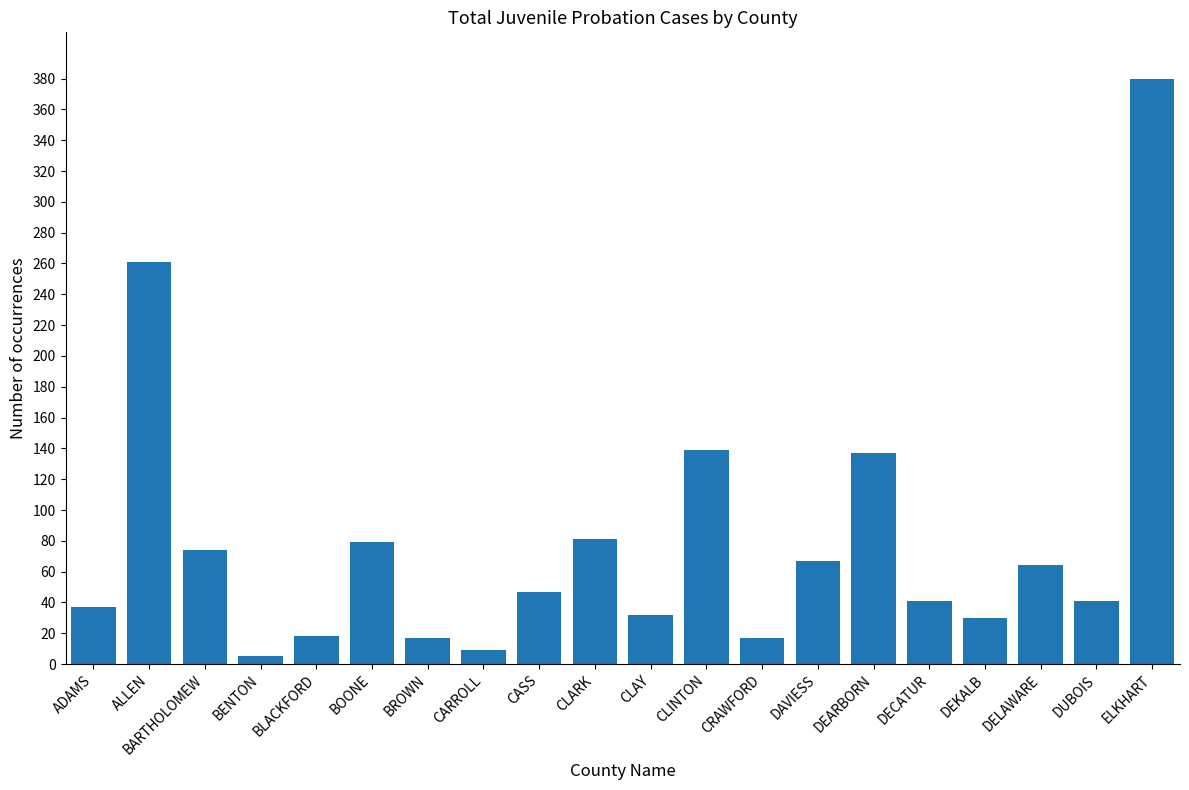

Approximately how many times larger is the value at DAVIESS compared to CRAWFORD?

3.9